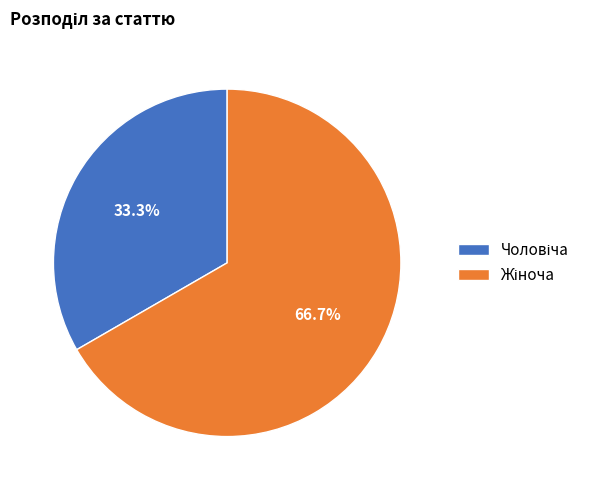

Which slice is the smallest?

Чоловіча